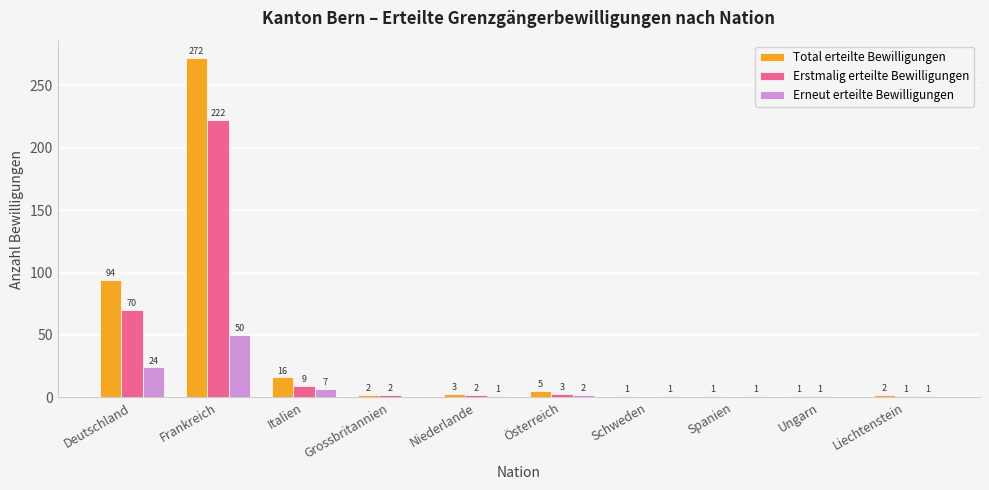

How many categories are shown in the chart?

10